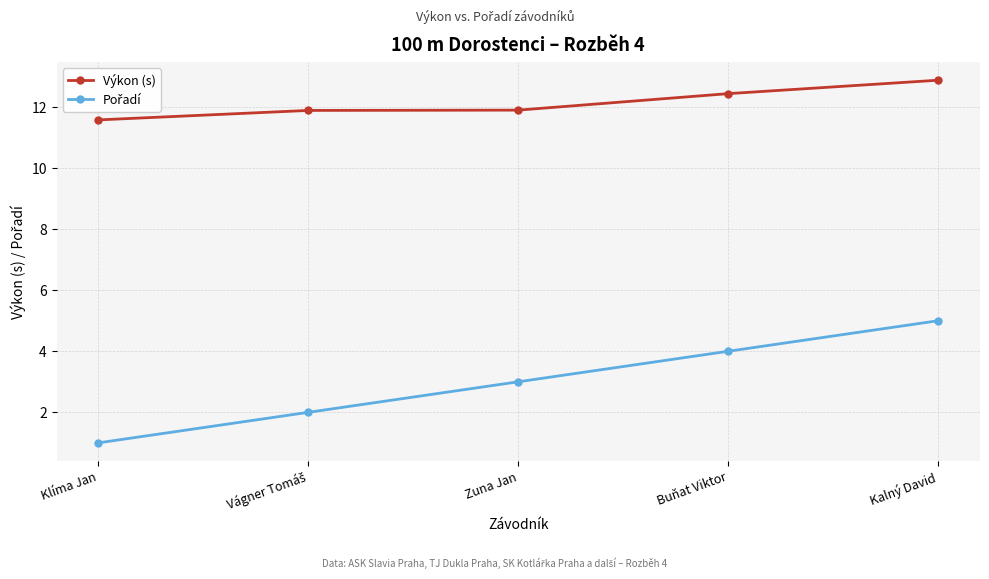

Read the Výkon (s) value at Klíma Jan.

11.6